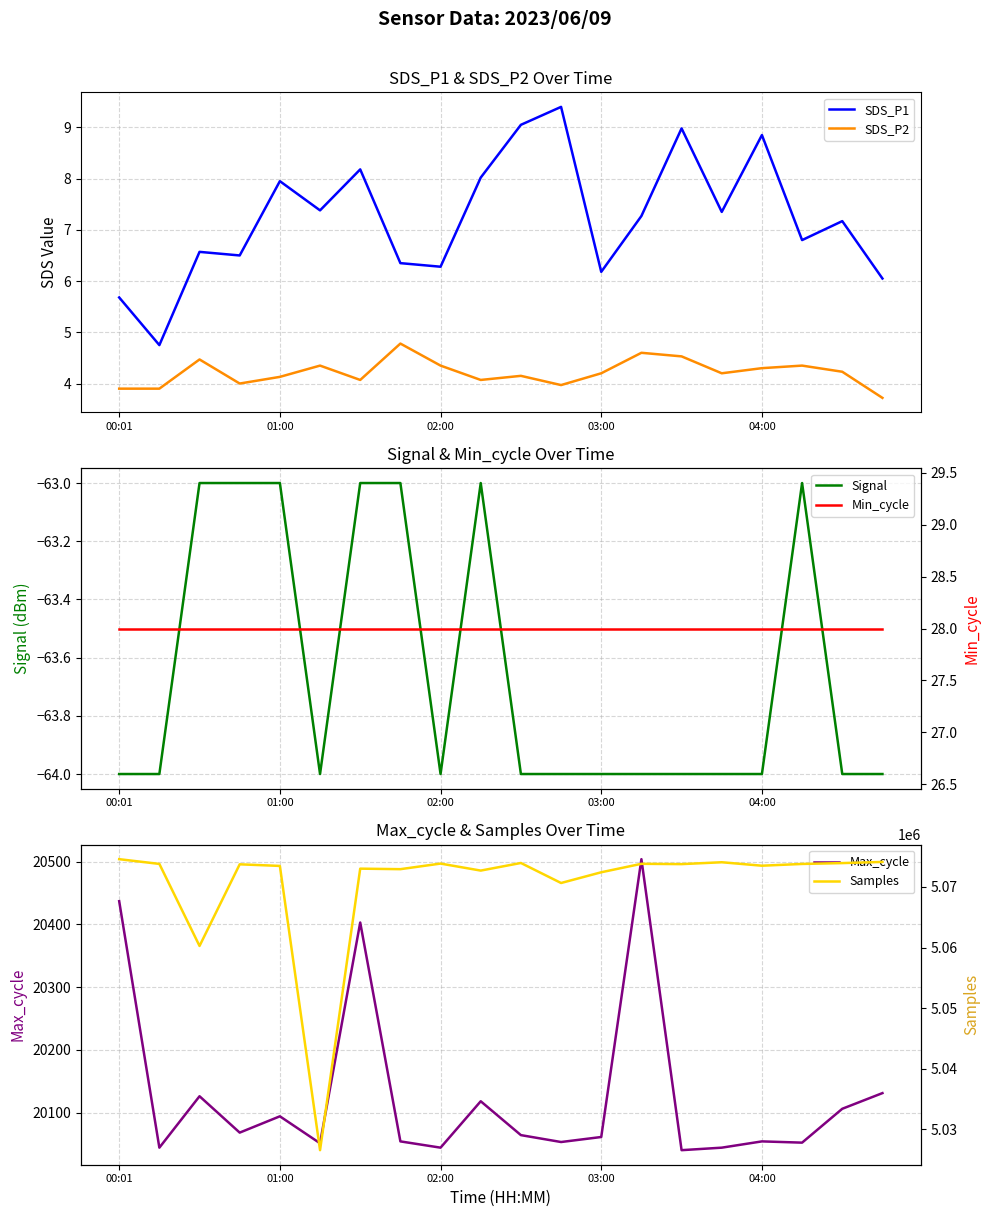

Reading left to right, transcribe all the data shown in this chart.

SDS_P1: 5.7	4.8	6.6	6.5	8.0	7.4	8.2	6.3	6.3	8.0	9.1	9.4	6.2	7.3	9.0	7.3	8.8	6.8	7.2	6.0
SDS_P2: 3.9	3.9	4.5	4.0	4.1	4.3	4.1	4.8	4.3	4.1	4.2	4.0	4.2	4.6	4.5	4.2	4.3	4.3	4.2	3.7
Signal: -64.0	-64.0	-63.0	-63.0	-63.0	-64.0	-63.0	-63.0	-64.0	-63.0	-64.0	-64.0	-64.0	-64.0	-64.0	-64.0	-64.0	-63.0	-64.0	-64.0
Max_cycle: 20437.0	20044.0	20126.0	20068.0	20094.0	20051.0	20403.0	20054.0	20044.0	20118.0	20064.0	20053.0	20061.0	20504.0	20040.0	20044.0	20054.0	20052.0	20106.0	20131.0
Min_cycle: 28.0	28.0	28.0	28.0	28.0	28.0	28.0	28.0	28.0	28.0	28.0	28.0	28.0	28.0	28.0	28.0	28.0	28.0	28.0	28.0
Samples: 5074588.0	5073807.0	5060264.0	5073740.0	5073475.0	5026553.0	5073023.0	5072939.0	5073861.0	5072705.0	5073961.0	5070656.0	5072427.0	5073824.0	5073772.0	5074081.0	5073510.0	5073800.0	5073942.0	5074136.0